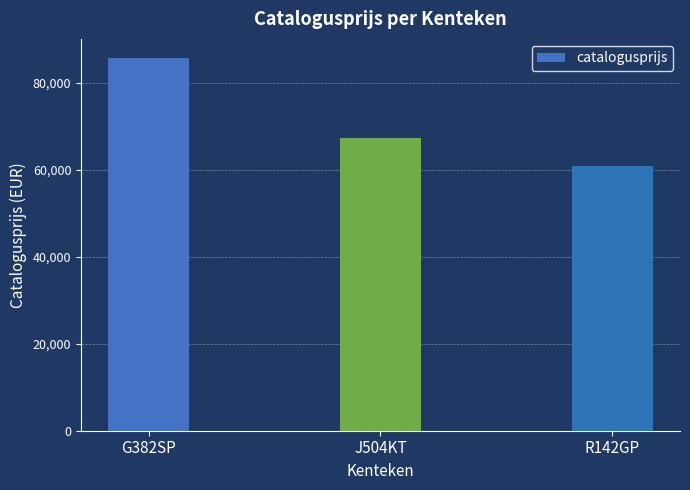

Where is the data nearest to the value 73421?

J504KT